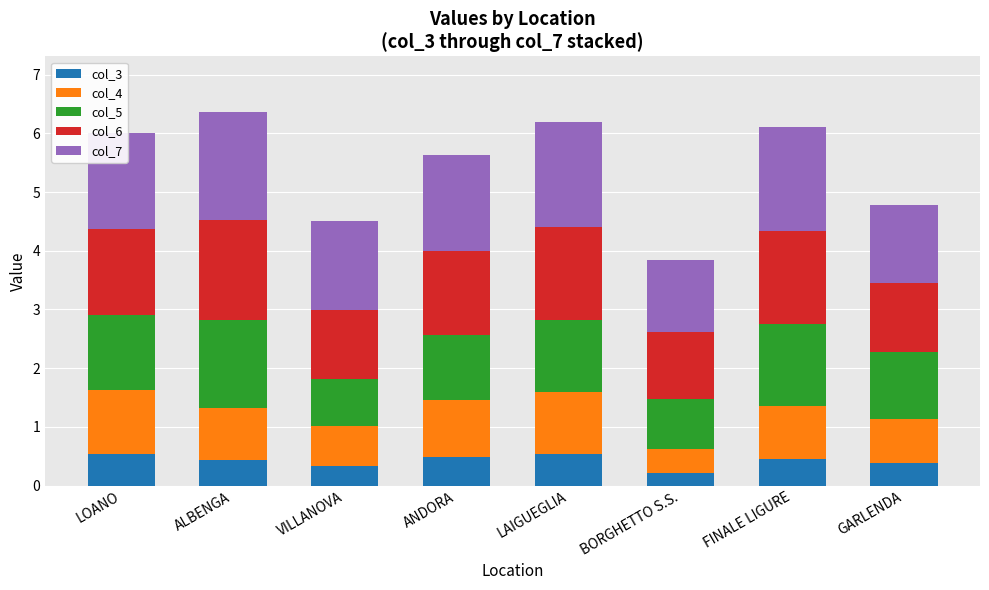

What is the value of the col_3 bar at the 7th from the left?

0.5